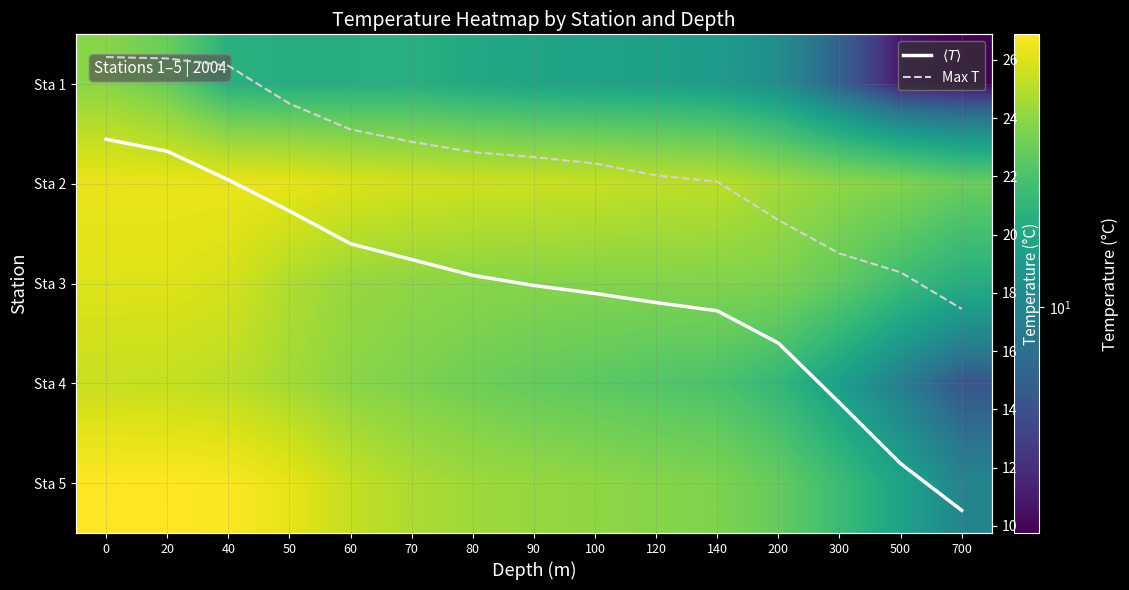

The value of Sta 3 at 120 is 18.8. True or false?

True